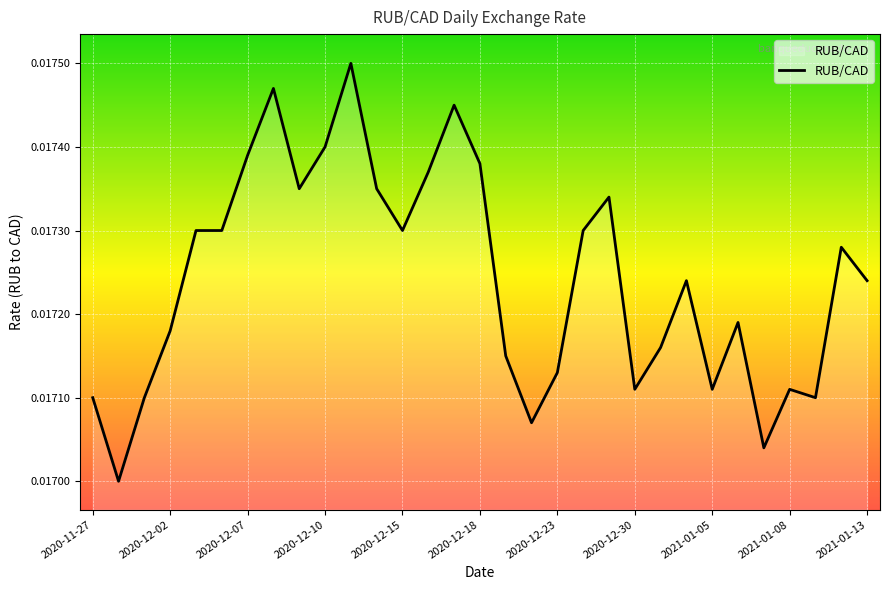

How many lines are shown in the chart?

1